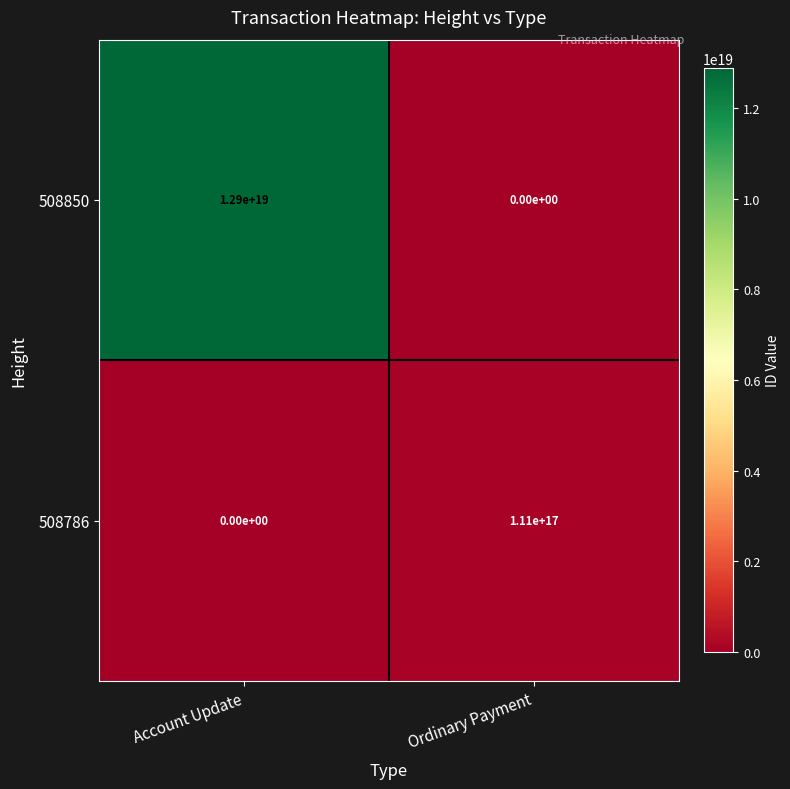

True or false: 508850 has a value of 4845655845078039552 at Account Update.

False